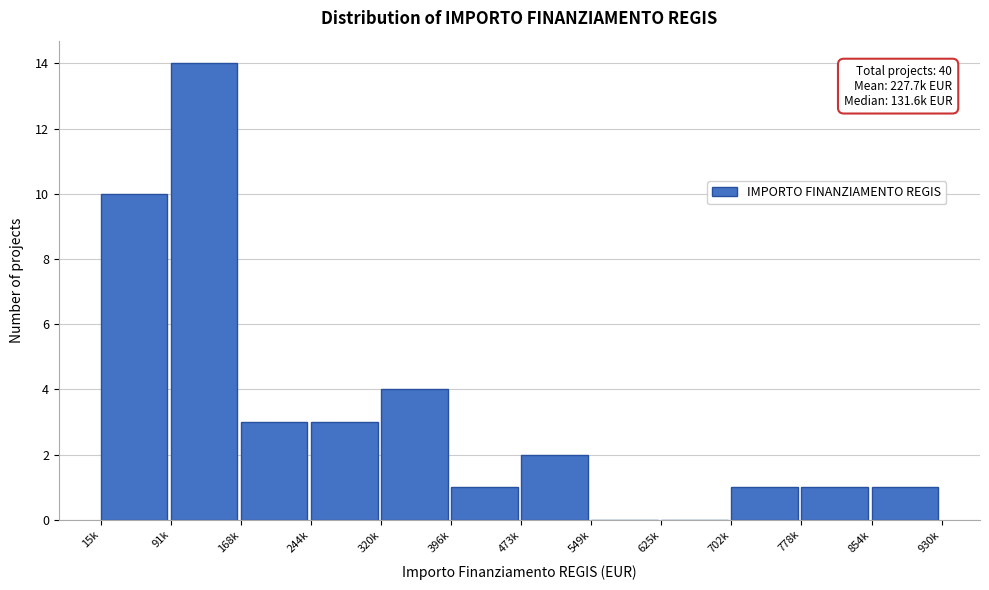

Reading left to right, what are all the values shown in this chart?

15k=10	91k=14	168k=3	244k=3	320k=4	396k=1	473k=2	549k=0	625k=0	702k=1	778k=1	854k=1